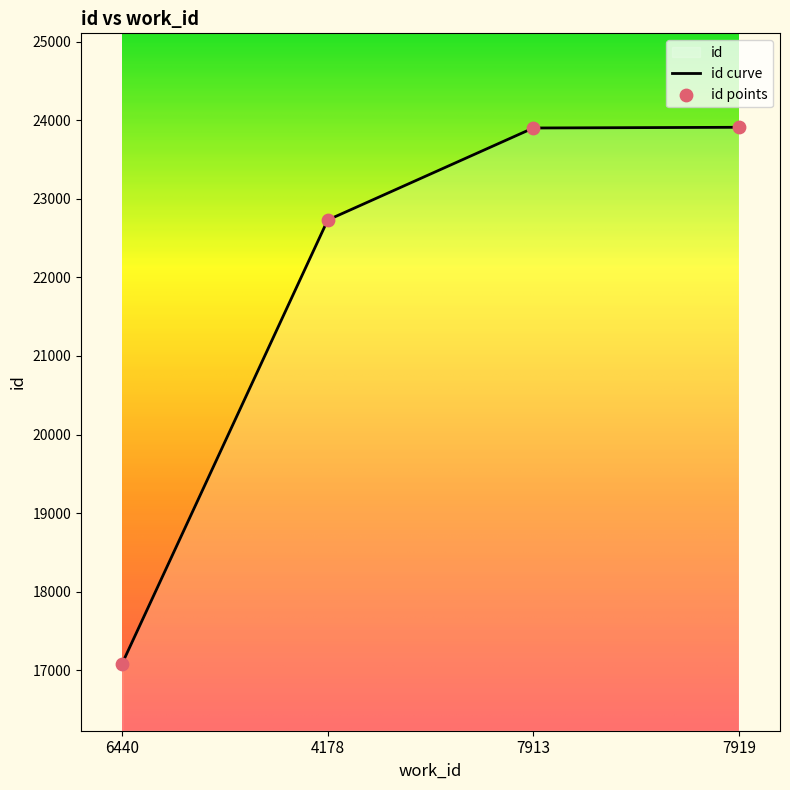

What is the change in value from 6440 to 7919?

+6824